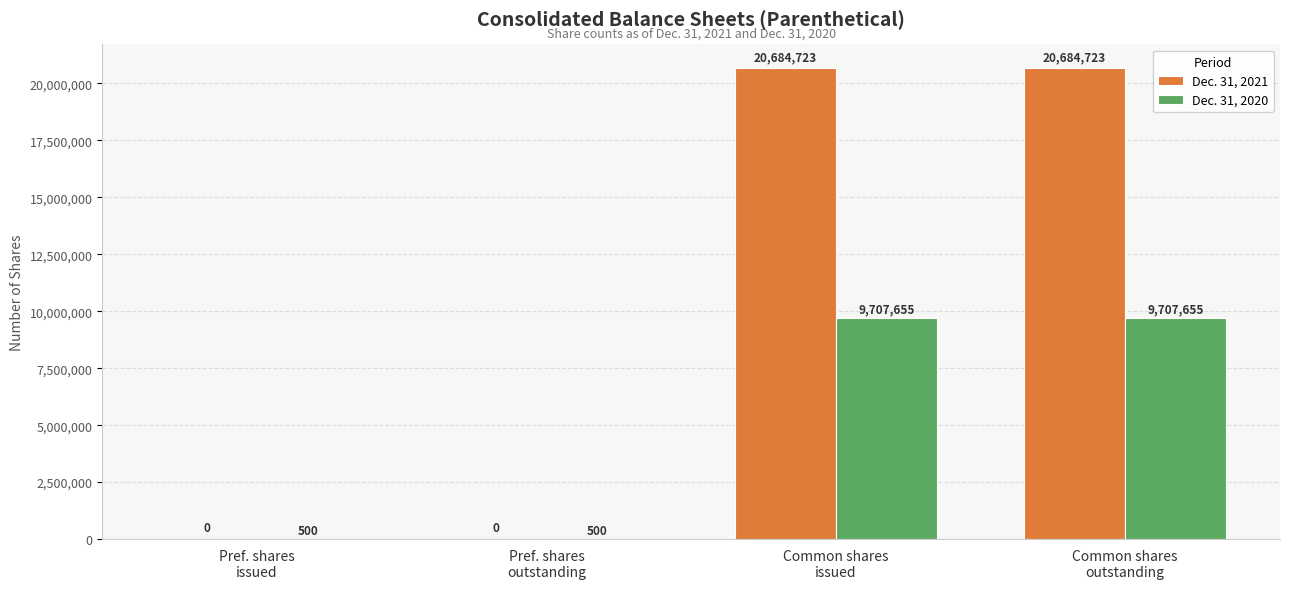

How many Dec. 31, 2021 values are between 0 and 20684723?

4